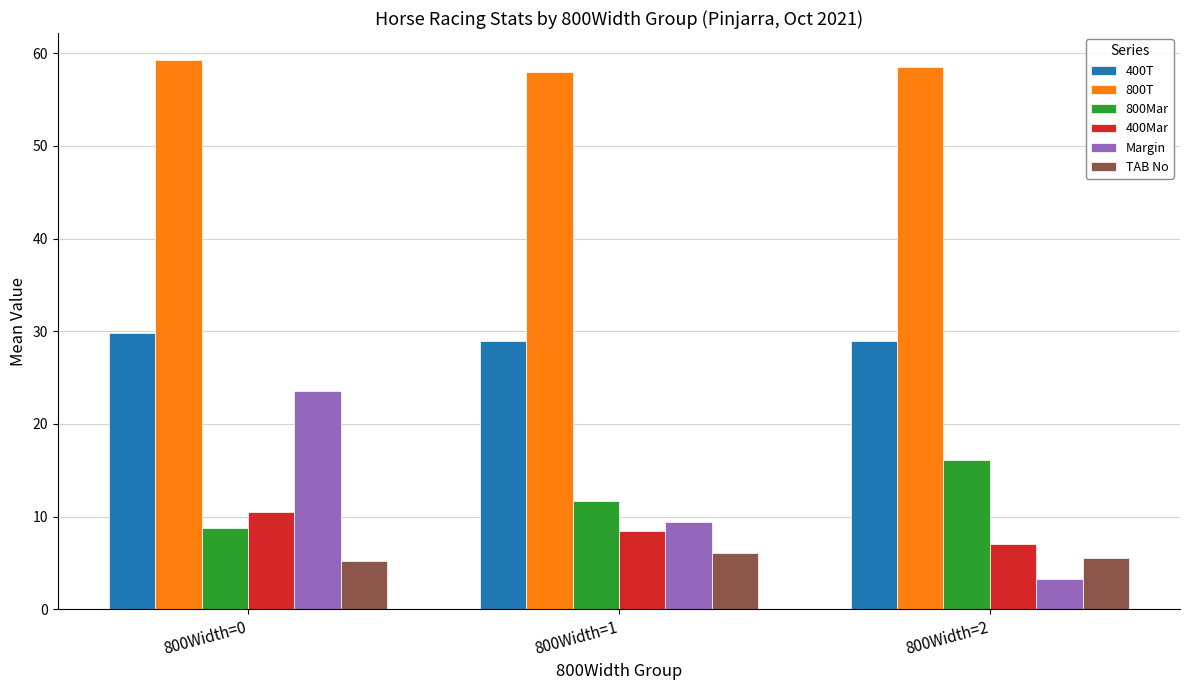

What is the difference between the maximum and second lowest values in the TAB No series?

0.6